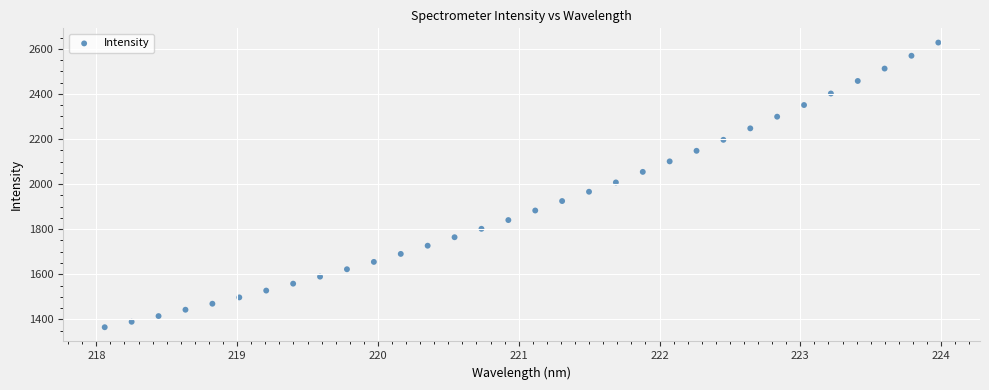

What is the range of Y values (max minus min)?

1262.5